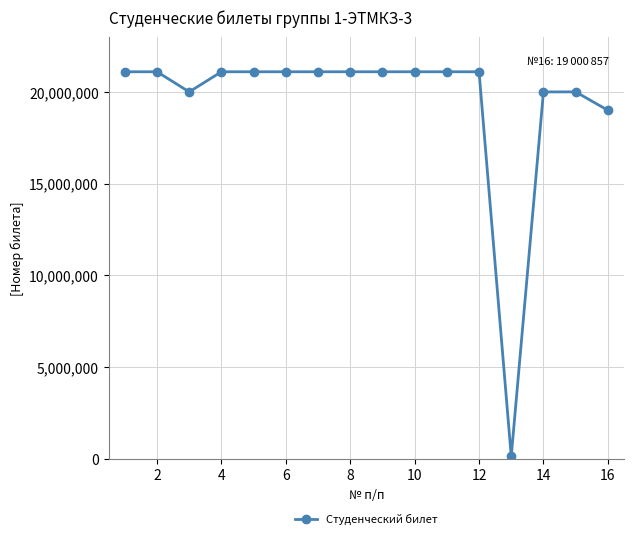

What is the greatest value displayed?

21100290